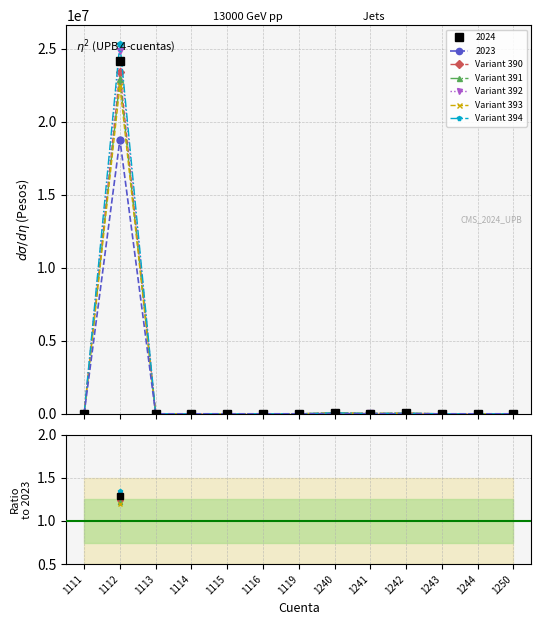

True or false: 2024 and 2023 cross at least once.

False